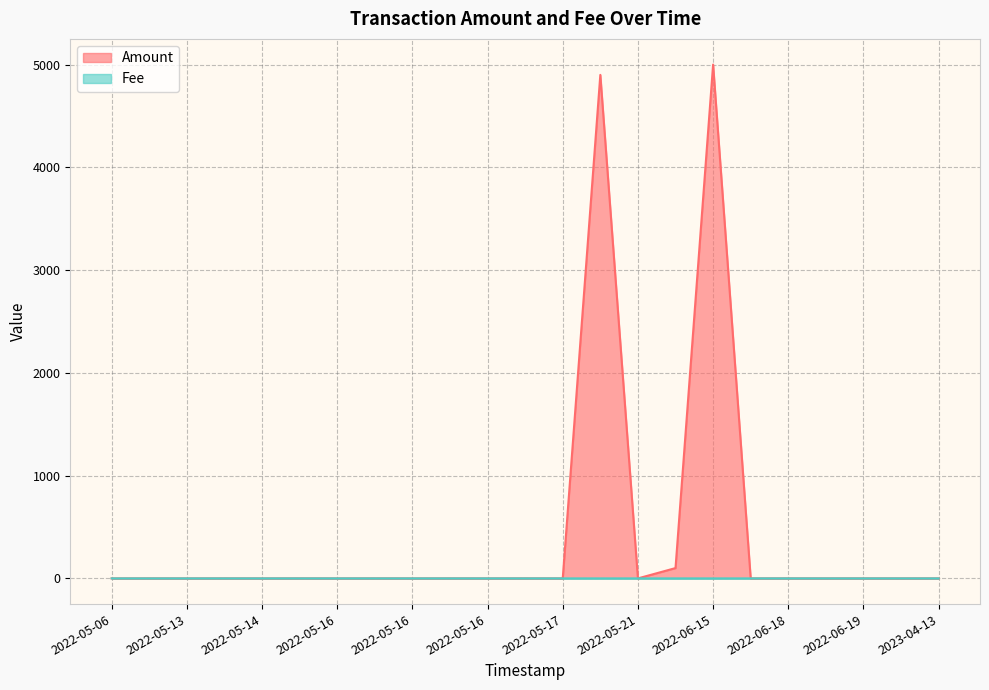

What is the value of the Amount point at the 12th from the left?

0.3